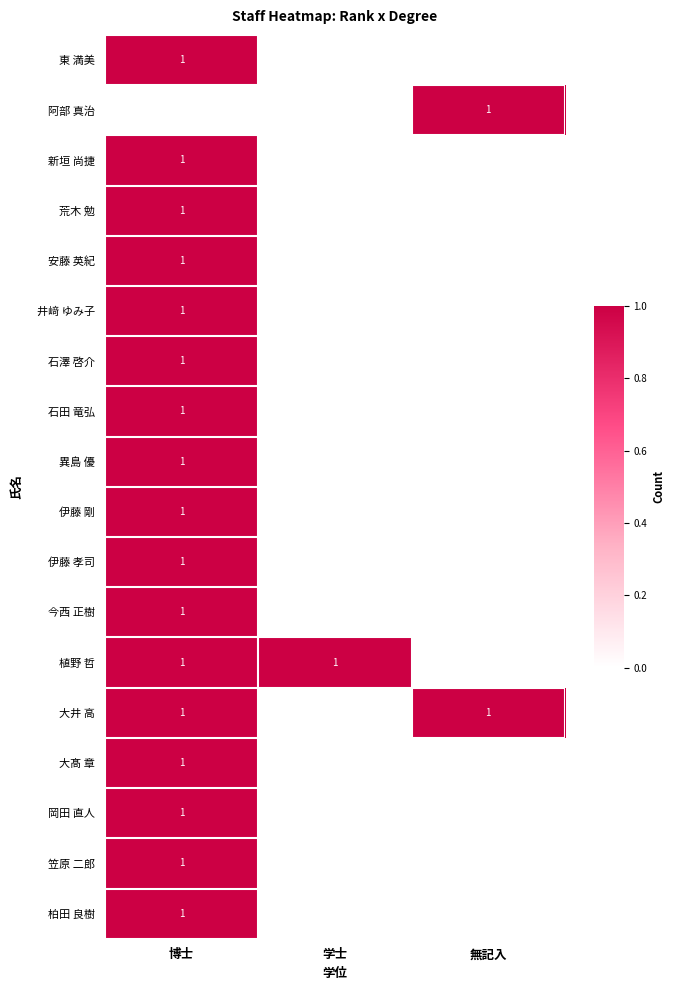

How many distinct data groups are displayed?

18